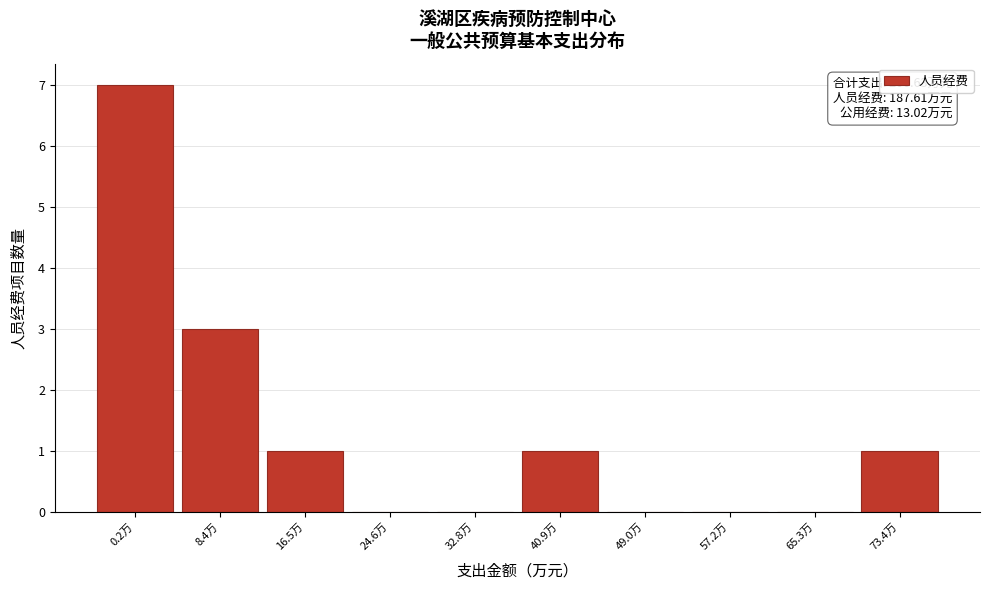

Reading left to right, transcribe all the data shown in this chart.

0.2万=7	8.4万=3	16.5万=1	24.6万=0	32.8万=0	40.9万=1	49.0万=0	57.2万=0	65.3万=0	73.4万=1